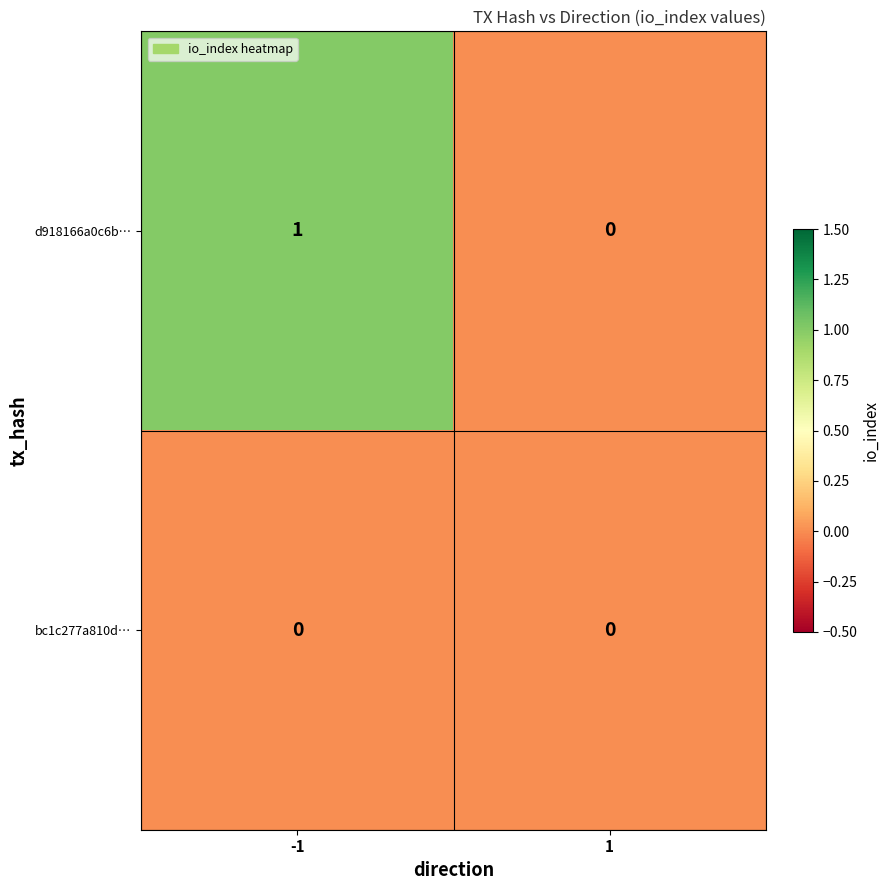

Reading left to right, list all the values displayed in this chart.

d918166a0c6b…: -1=1	1=0
bc1c277a810d…: -1=0	1=0